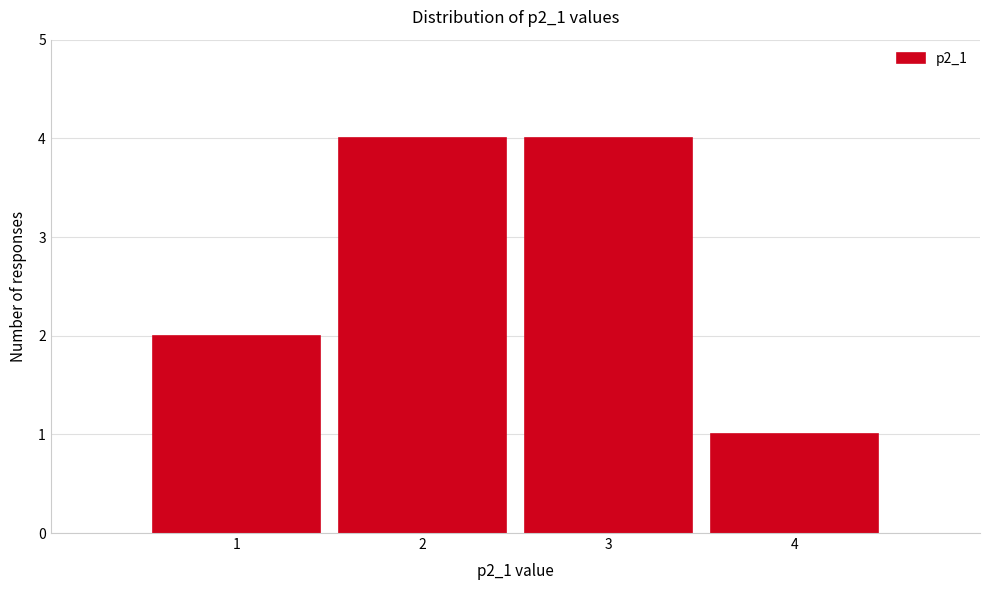

Reading left to right, transcribe this chart: for each bar, give the range it covers on the x-axis and its height. The values are not printed on the chart, so give them approximately, as read against the axis.

0.5 to 1.5: 2
1.5 to 2.5: 4
2.5 to 3.5: 4
3.5 to 4.5: 1